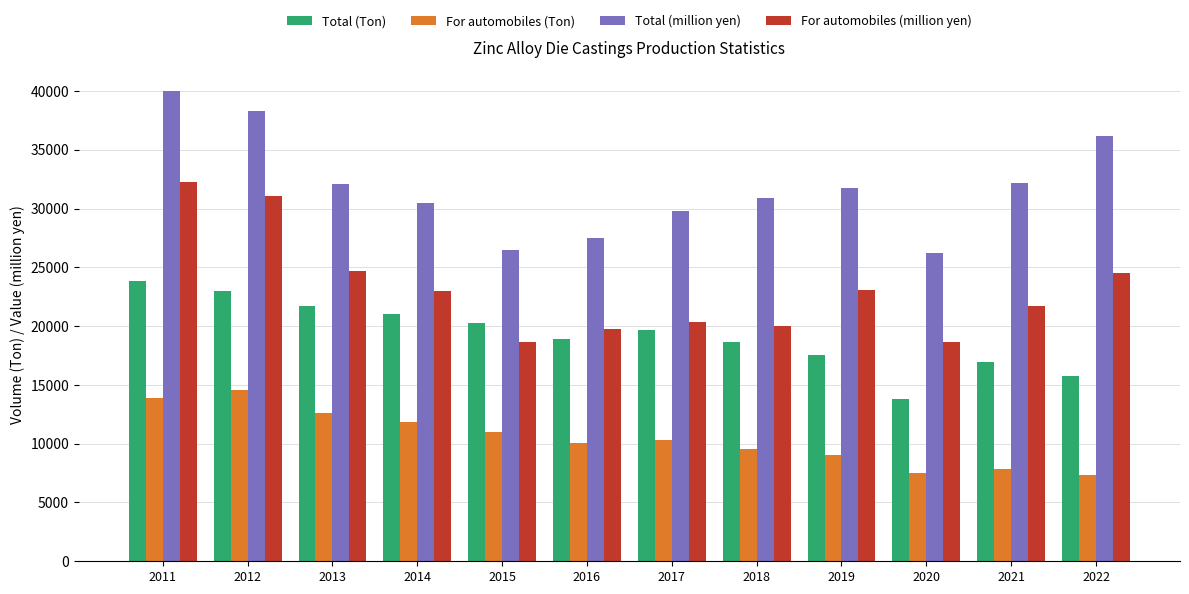

What is the difference between the highest and lowest values at 2018?

21363.1